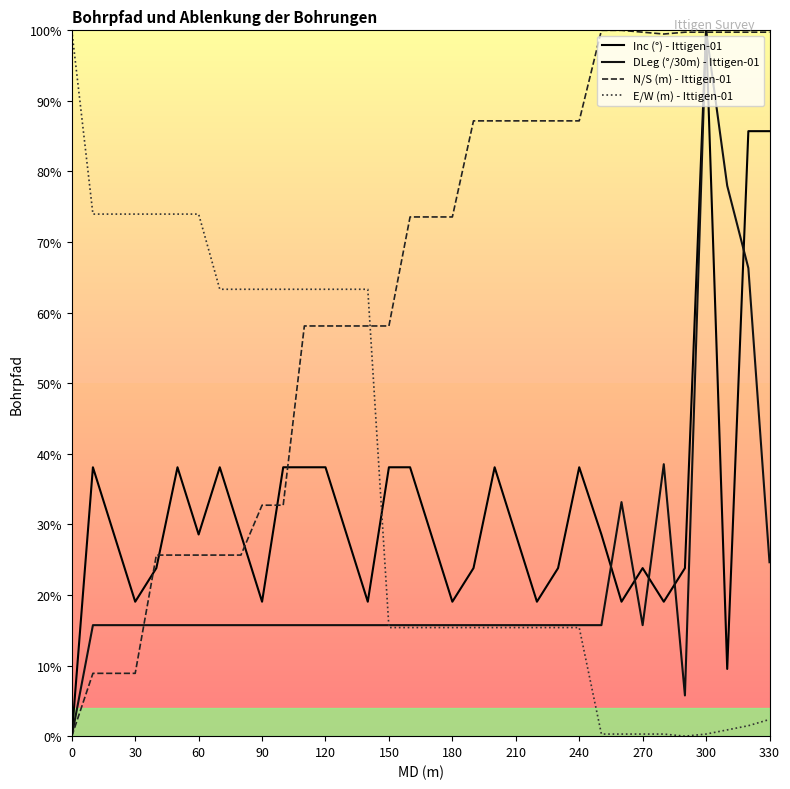

At how many categories does at least one series exceed 0?

34